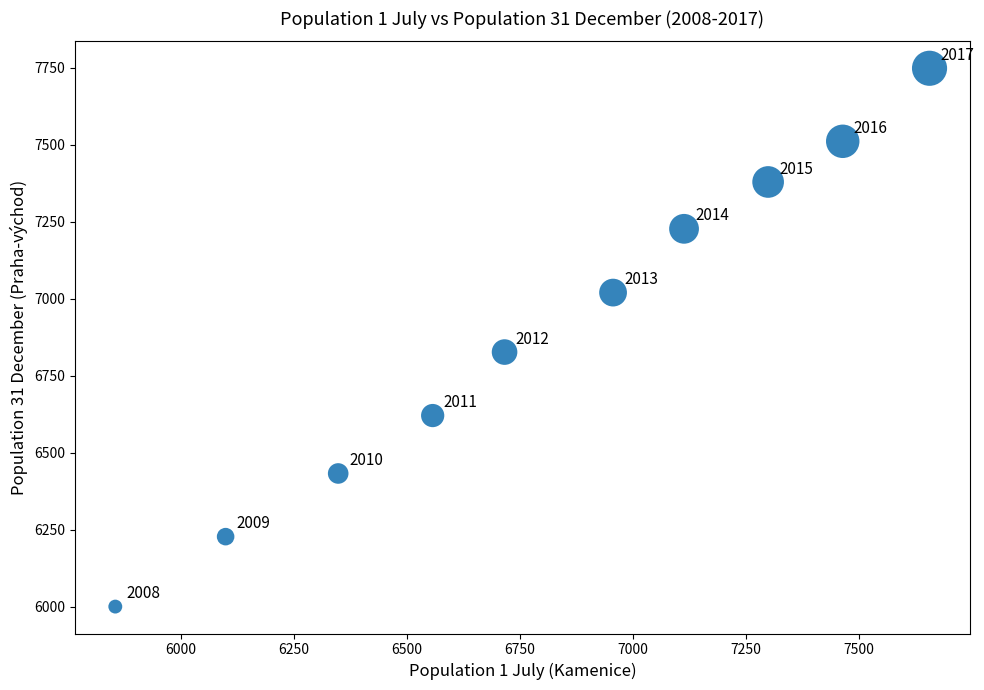

What Y value in the scatter plot is closest to 6874?

6827